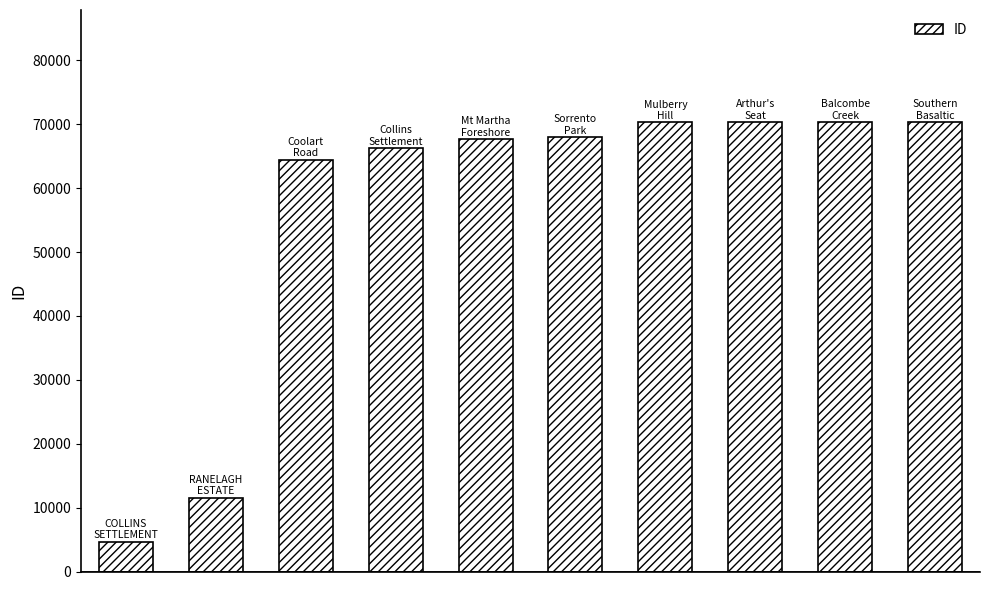

What is the minimum value shown in the chart?

4653